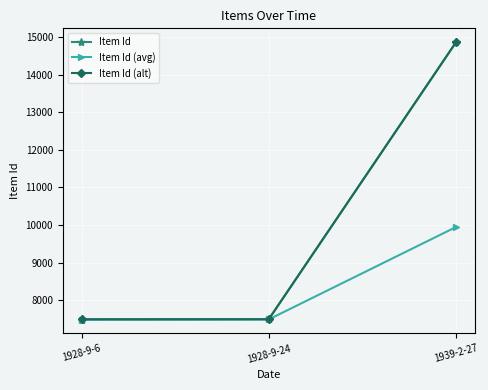

What is the label of the 3rd point from the left?

1939-2-27